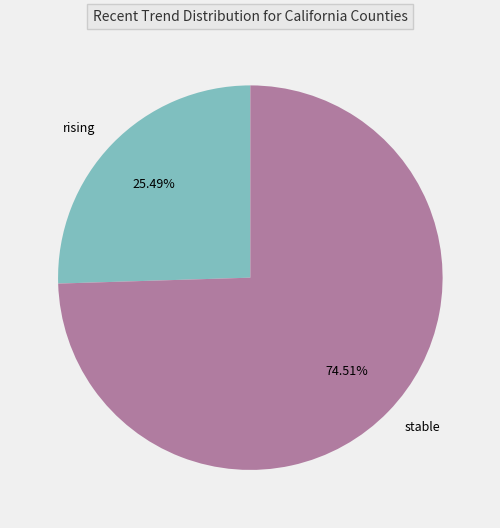

To the nearest percent, what percentage of the pie is rising?

25%